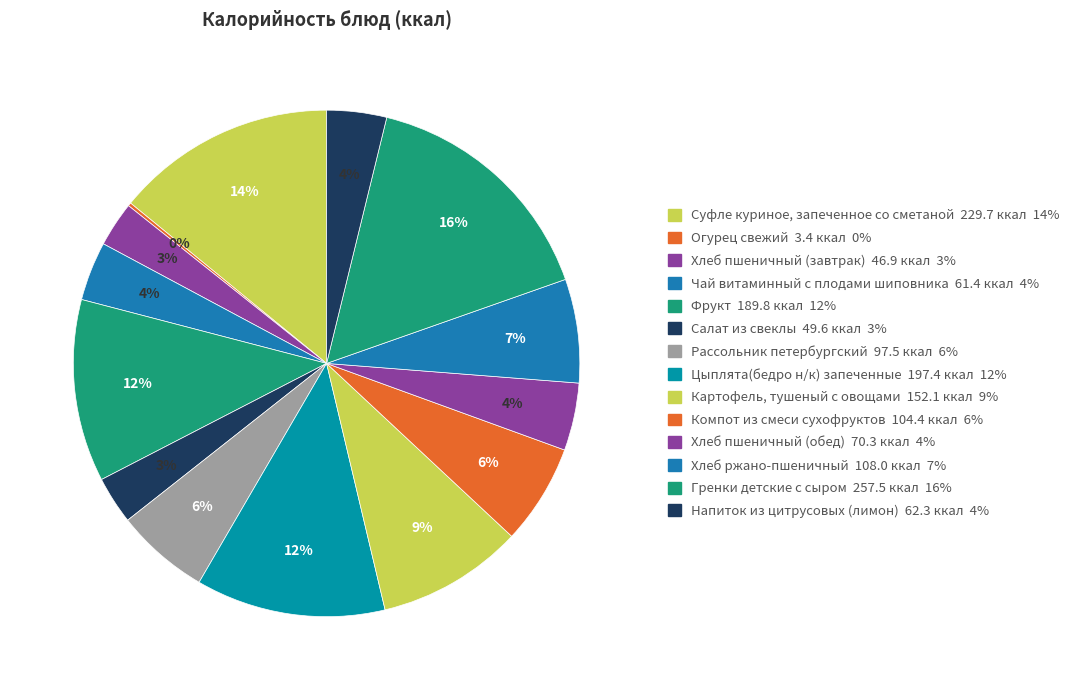

Which category has the smallest portion of the pie?

Огурец свежий